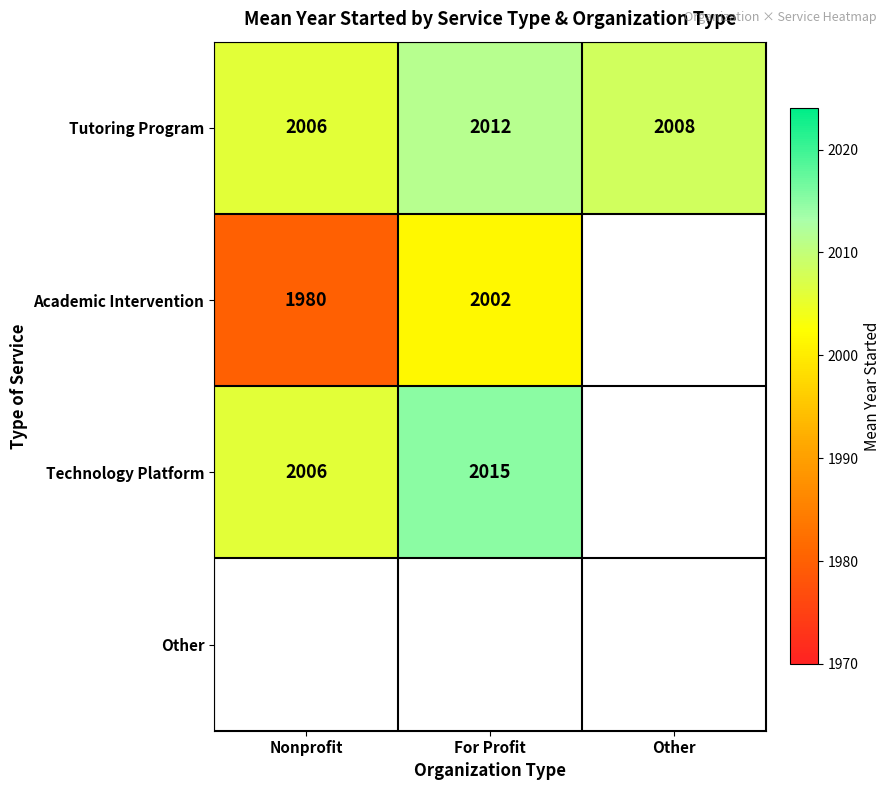

Between Other and For Profit, which is larger?

For Profit